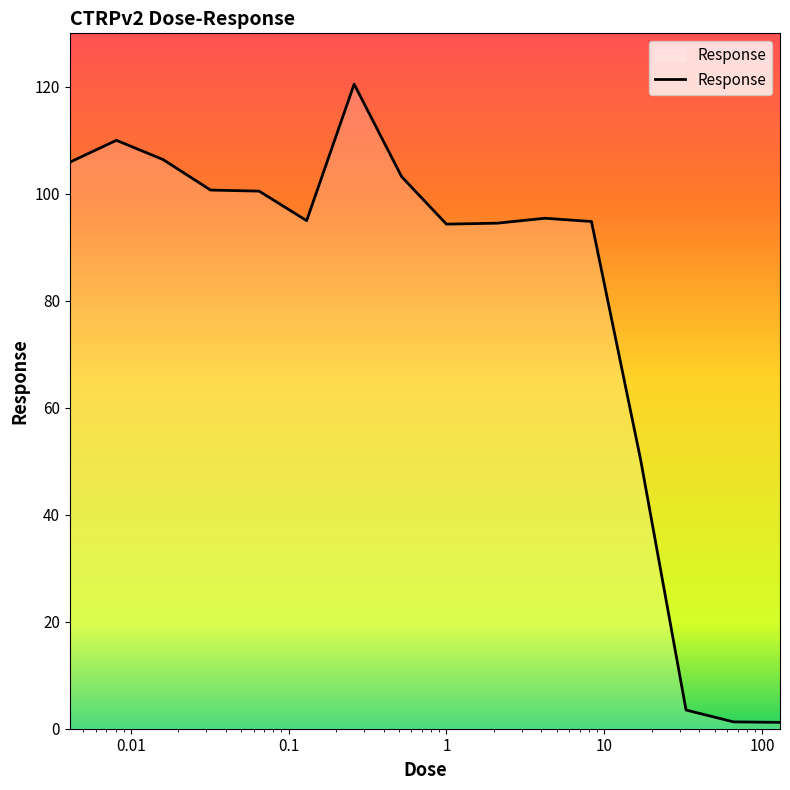

What is the difference between the maximum and minimum values?

119.3